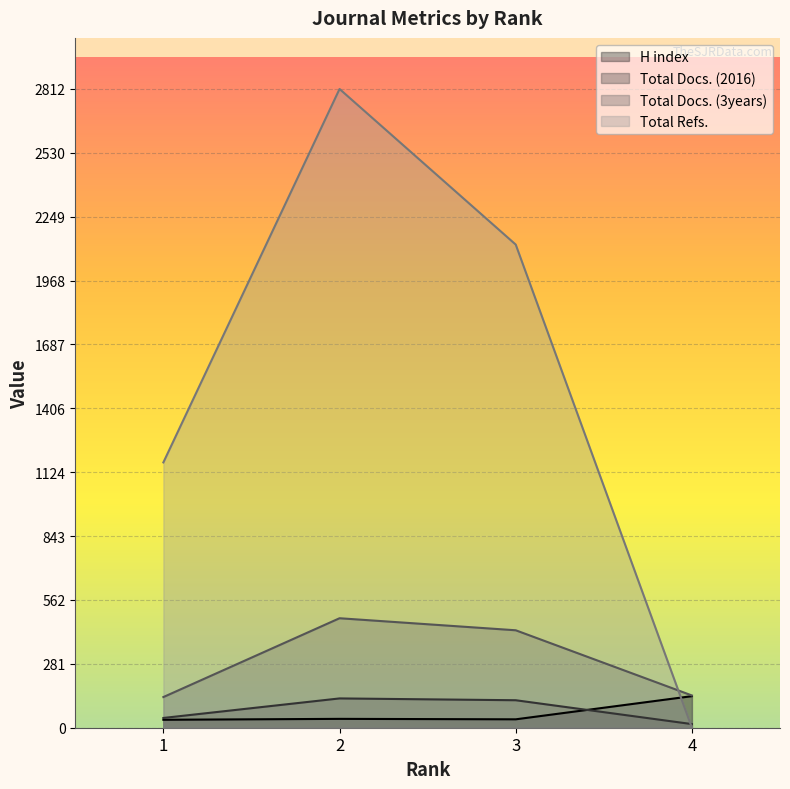

Rank the categories by Total Refs. value from lowest to highest.

4, 1, 3, 2